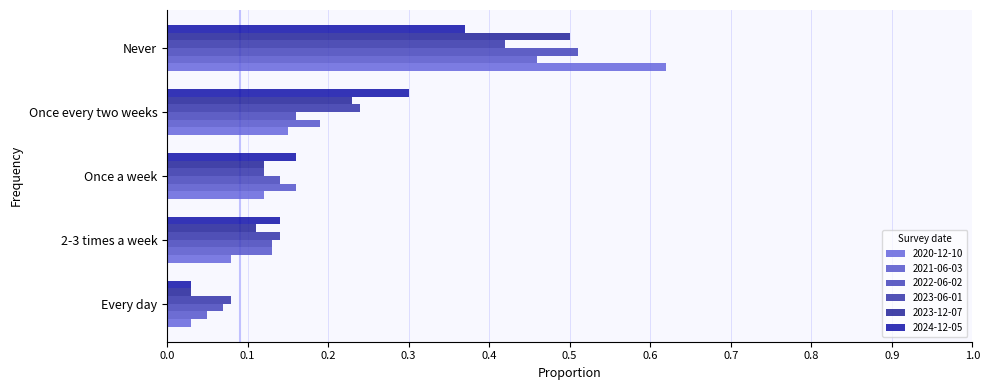

Reading left to right, list all the values displayed in this chart.

2020-12-10: 0.0	0.1	0.1	0.1	0.6
2021-06-03: 0.1	0.1	0.2	0.2	0.5
2022-06-02: 0.1	0.1	0.1	0.2	0.5
2023-06-01: 0.1	0.1	0.1	0.2	0.4
2023-12-07: 0.0	0.1	0.1	0.2	0.5
2024-12-05: 0.0	0.1	0.2	0.3	0.4